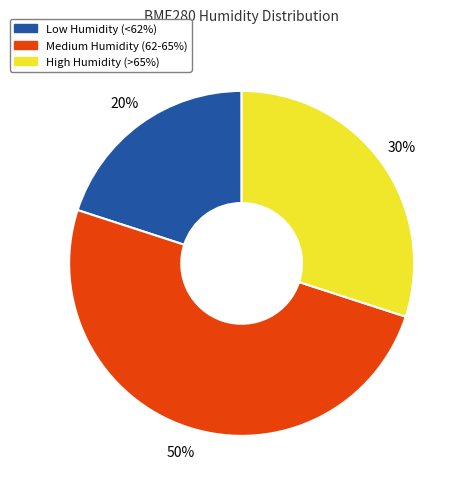

How many segments does this pie chart have?

3